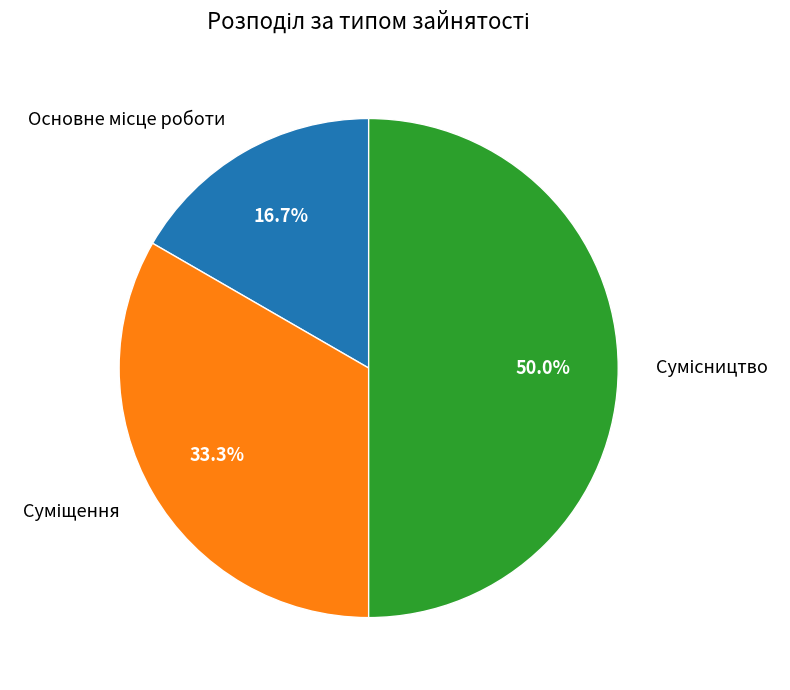

How many slices are in this pie chart?

3